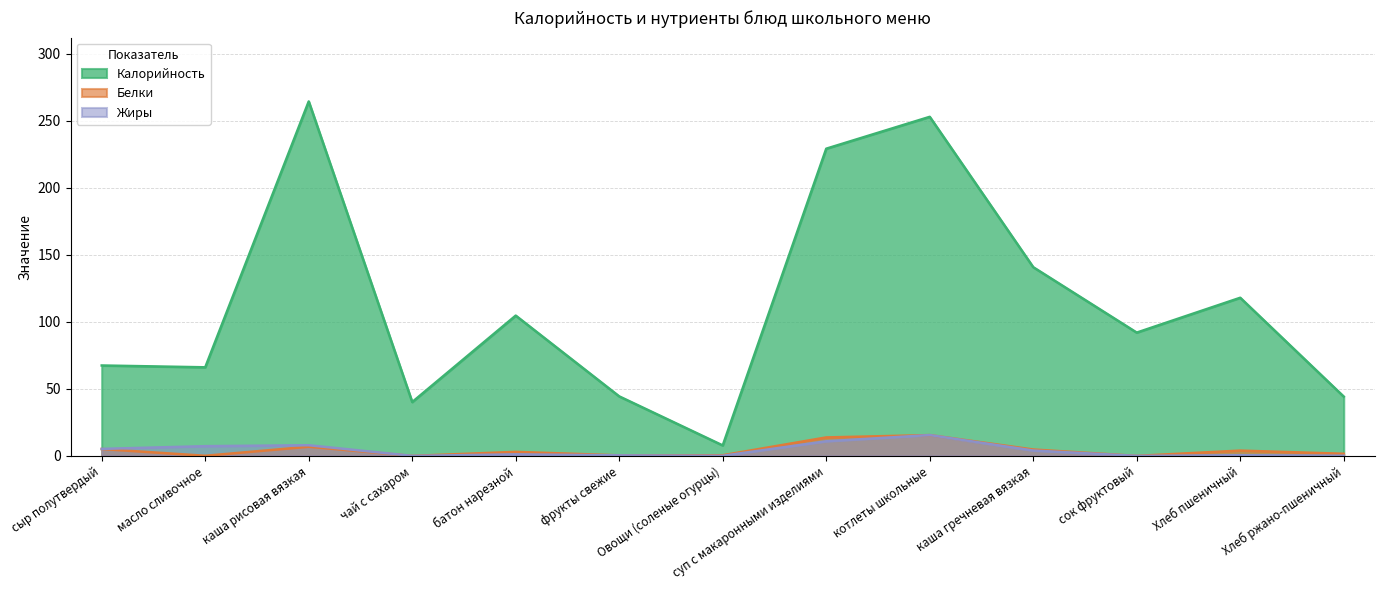

True or false: Калорийность has more than 1 interior local peaks.

True